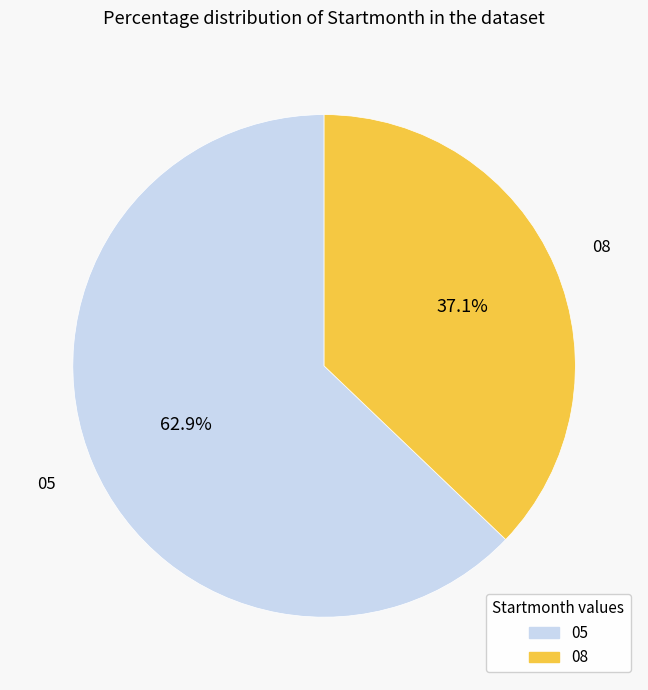

Do 05 and 08 together represent more than half of the pie?

Yes